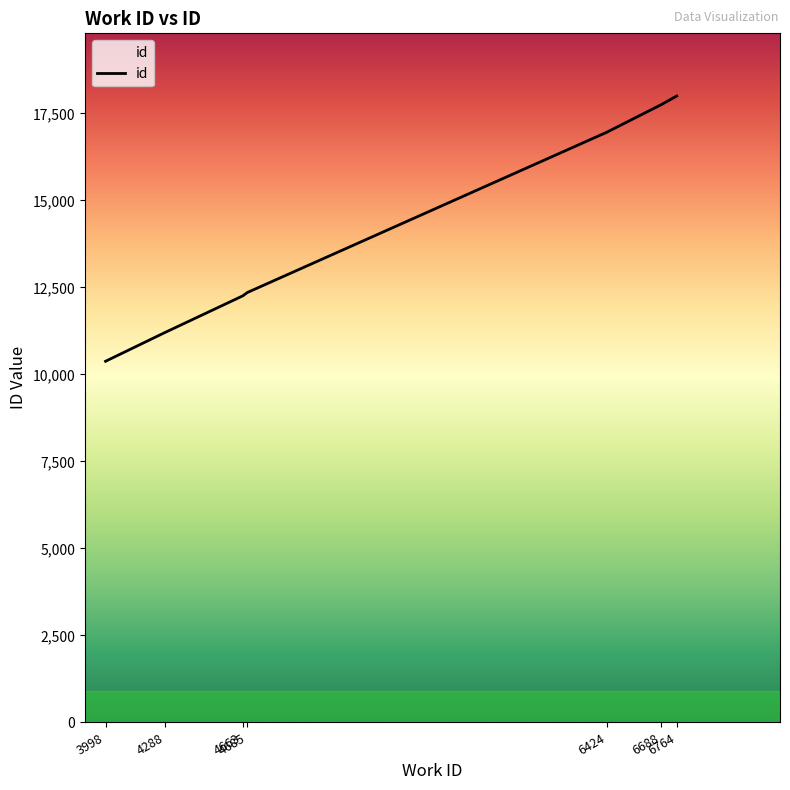

True or false: the data has more than 2 interior local peaks.

False